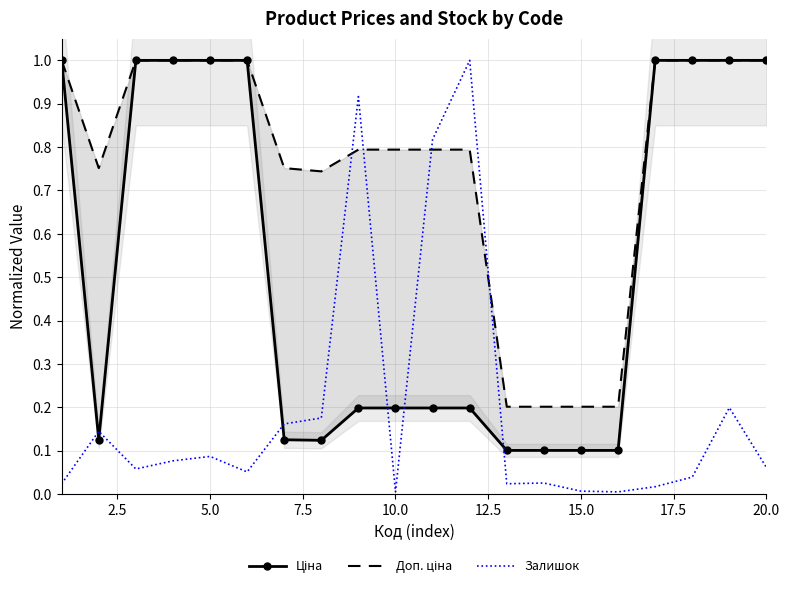

The Залишок series shows 0.0 at 10.0. True or false?

True